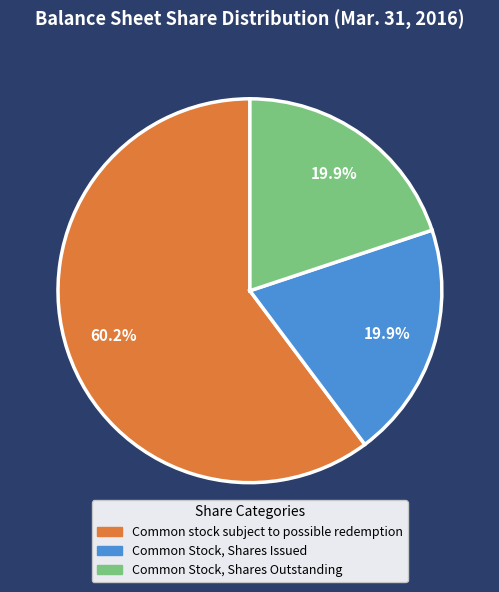

Which slice represents more than half of the pie?

Common stock subject to possible redemption